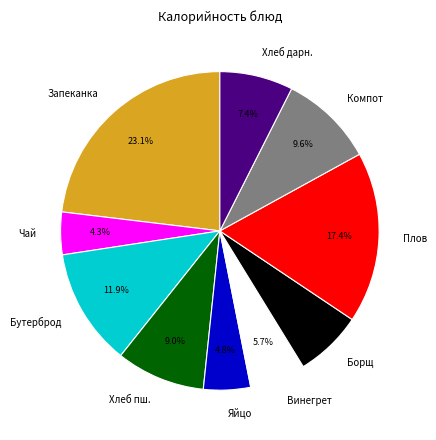

Is there any slice that represents more than half of the pie?

No